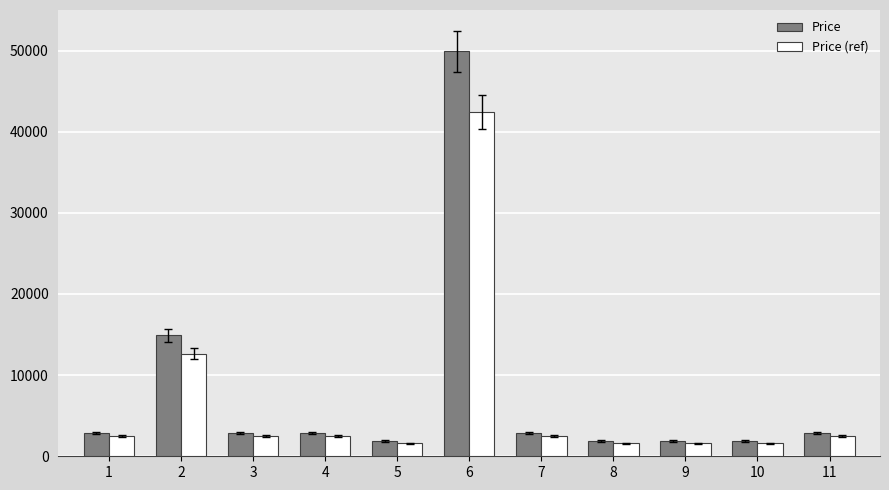

Which series has the largest range (max minus min)?

Price